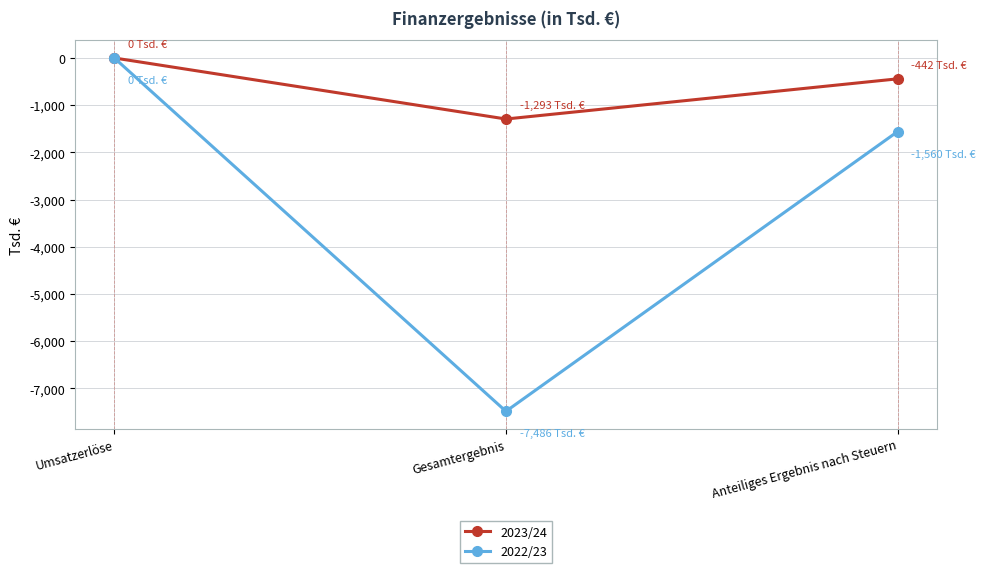

What is the sum of the 2022/23 values at Anteiliges Ergebnis nach Steuern and Umsatzerlöse?

-1560